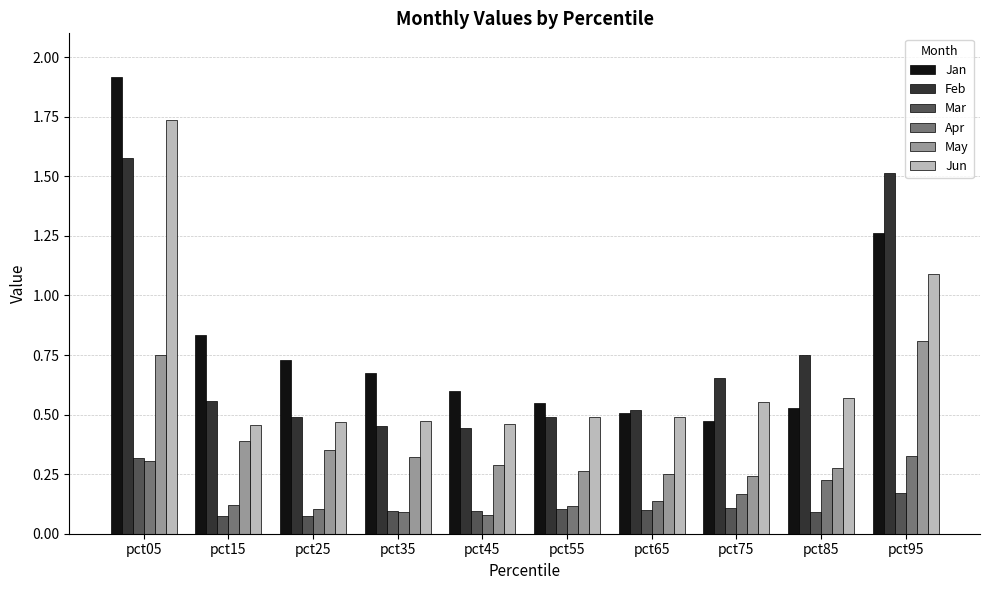

Is the value of Feb at pct65 greater than the value of May at pct35?

Yes